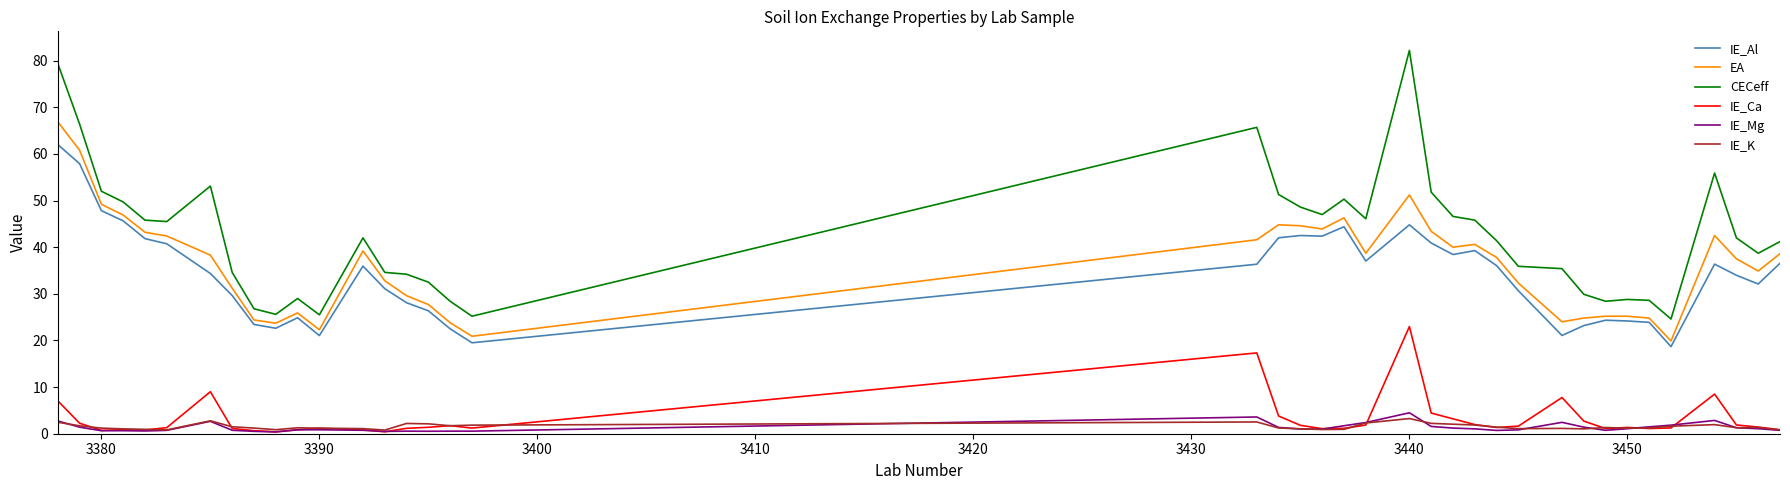

What is the greatest value displayed?

82.2